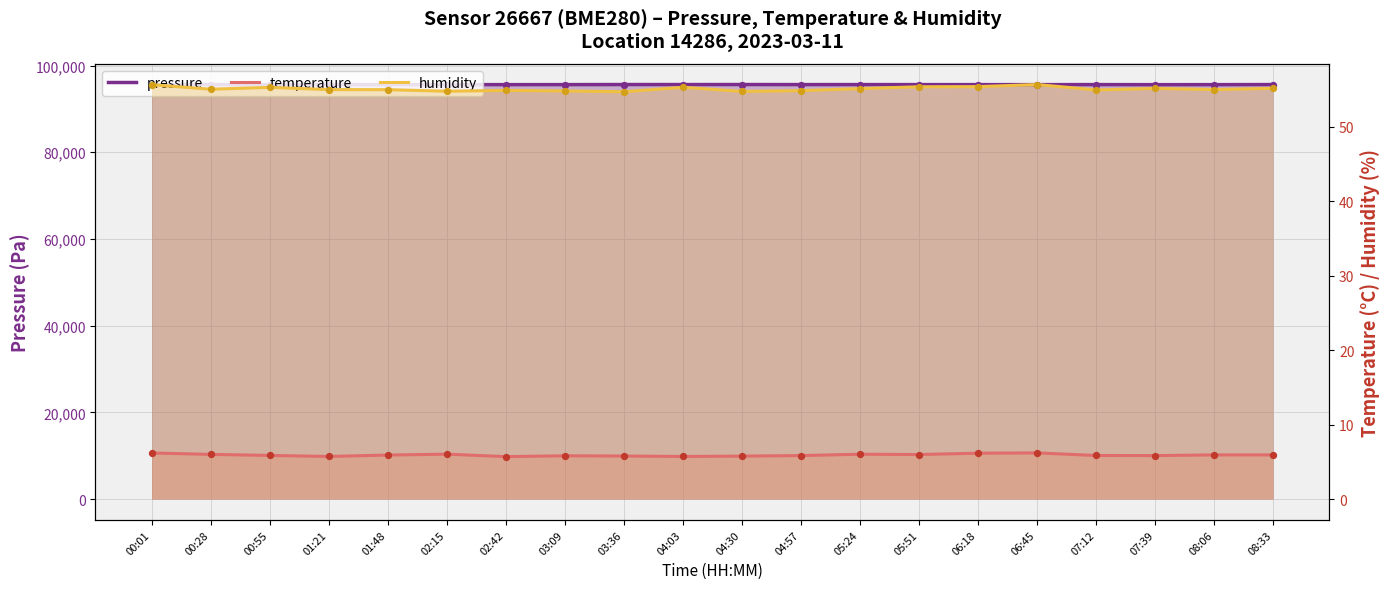

What are all the series names shown in the legend?

pressure, temperature, humidity